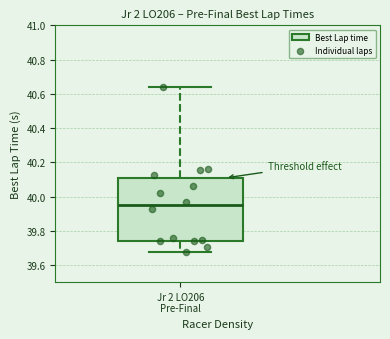

Read this box plot against the y-axis: the position of the median line, the range covered by the box, and the ends of both whiskers. The values are not printed on the chart, so give them approximately, as read against the axis.

median 39.94, box 39.74 to 40.10, whiskers 39.68 to 40.64